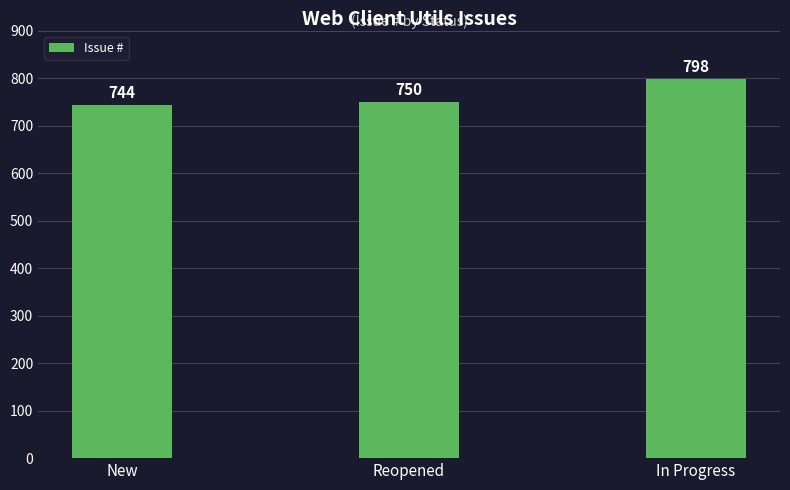

Read the value at In Progress, to the nearest 5.

800